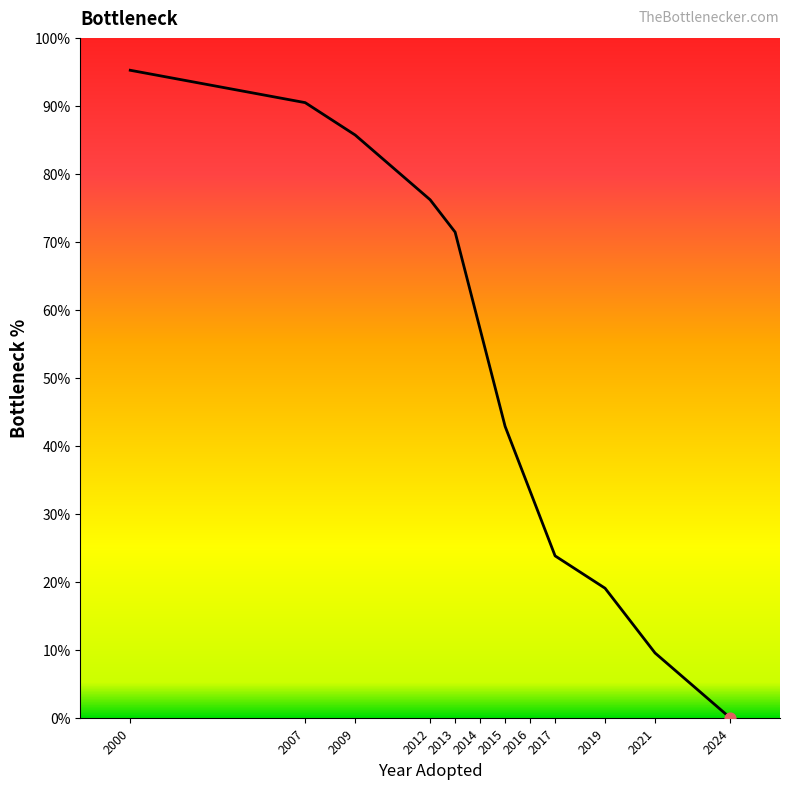

Between 2017 and 2019, which is larger?

2017